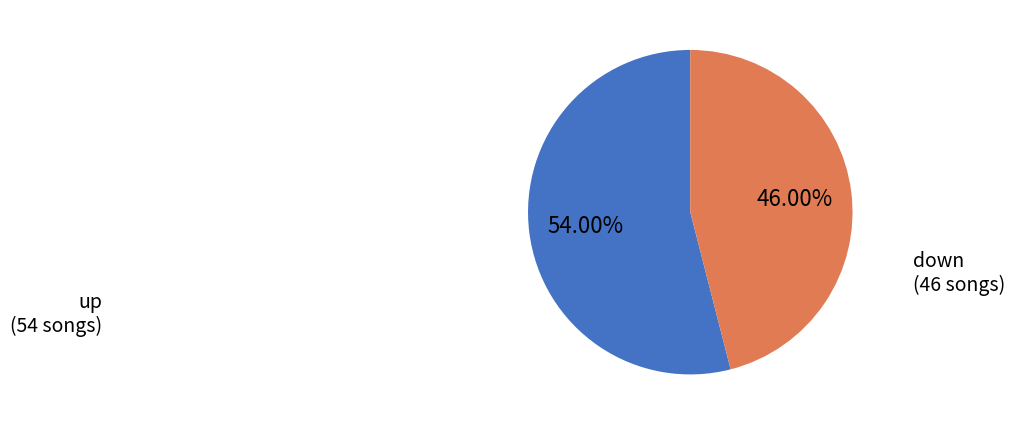

Which slice is the largest?

up